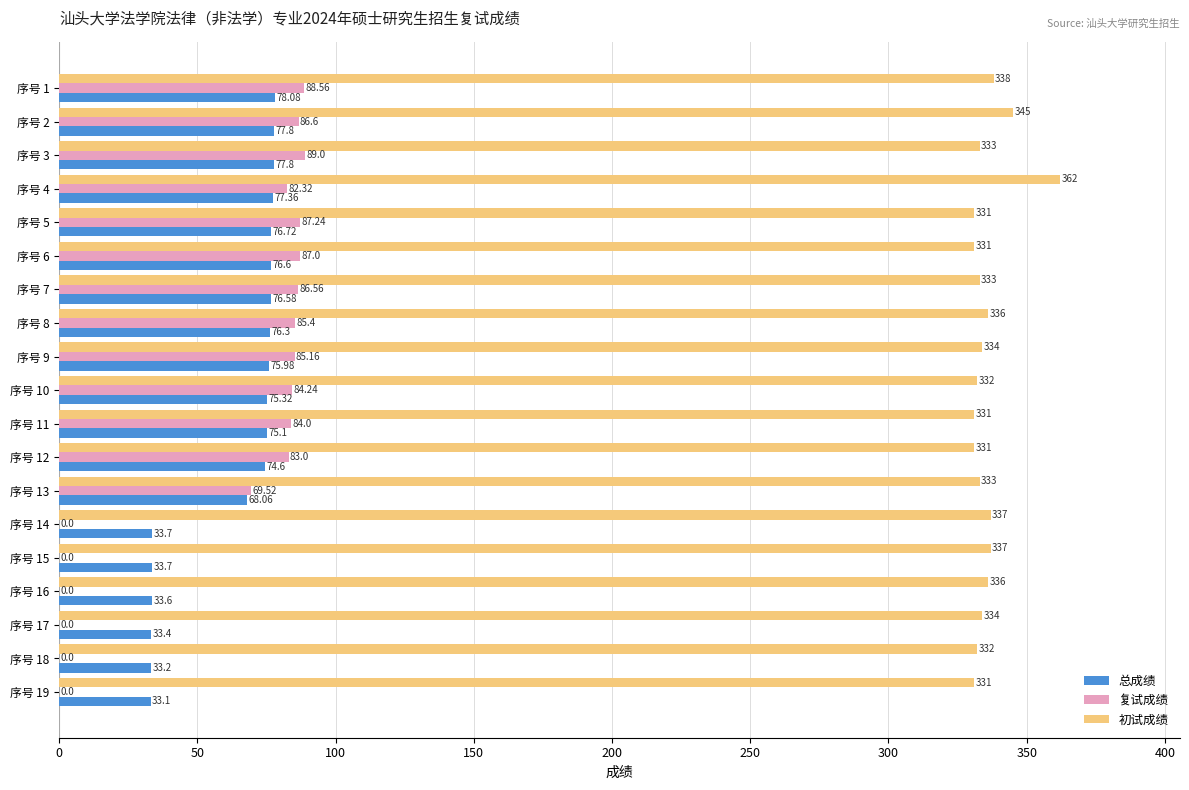

What is the sum of all 初试成绩 values?

6377.0